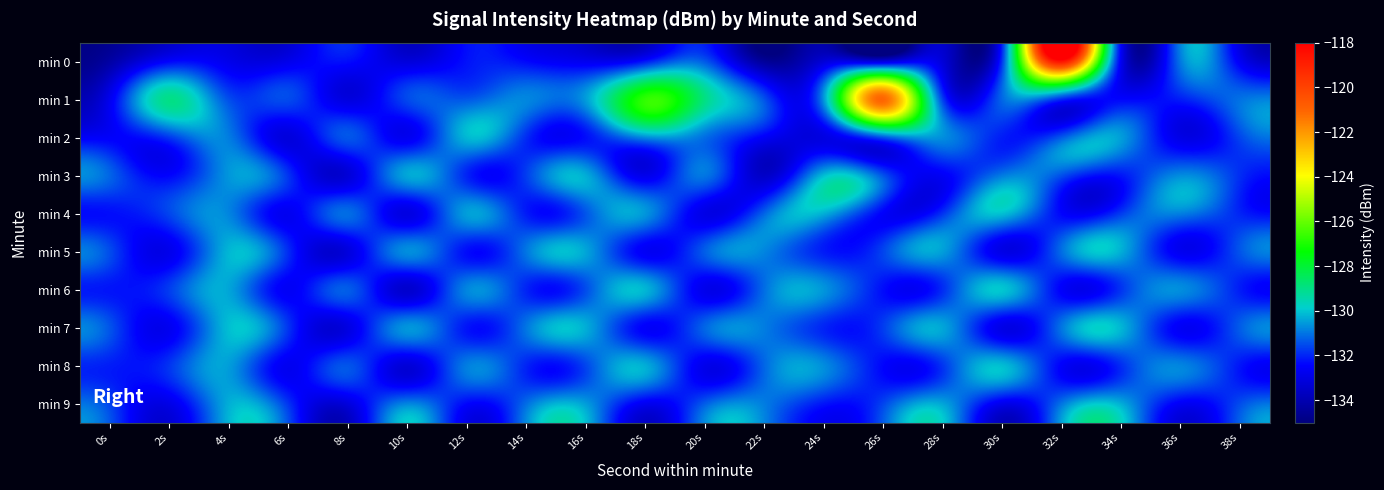

At which category is the sum across all series the highest?

32s